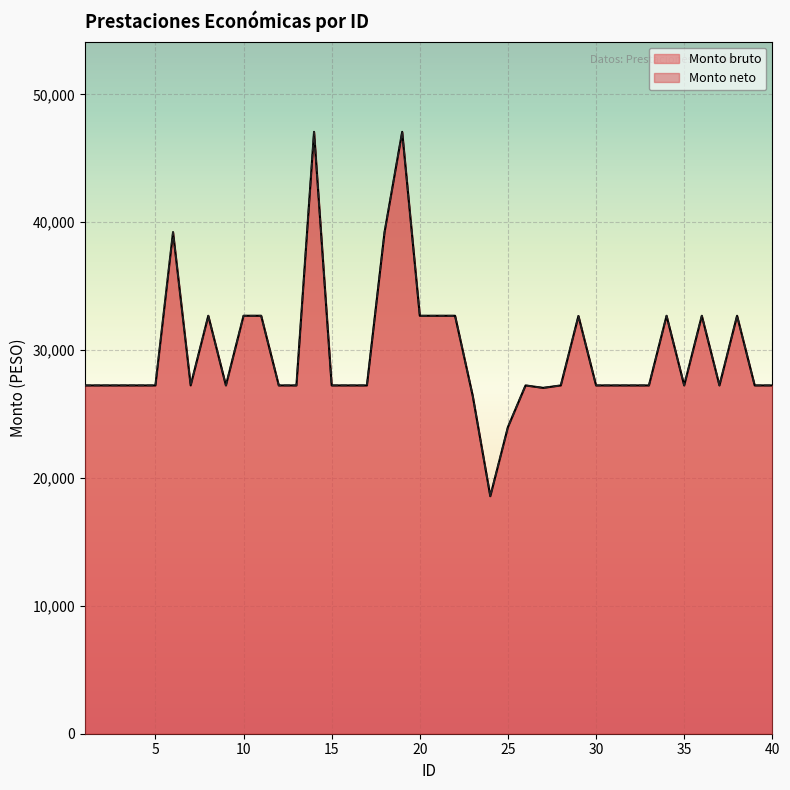

The Monto bruto series shows 30099.2 at 24. True or false?

False